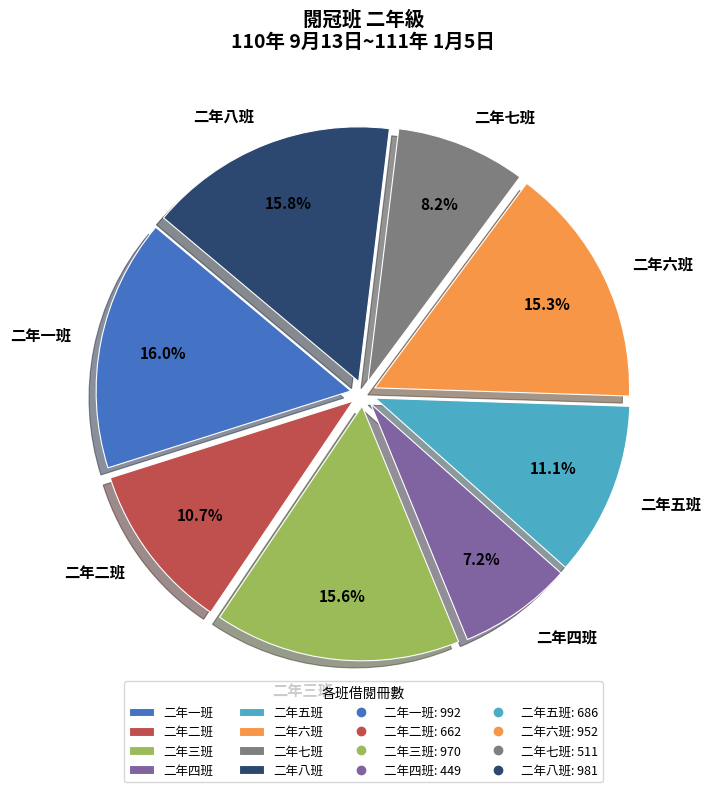

How many slices are in this pie chart?

8